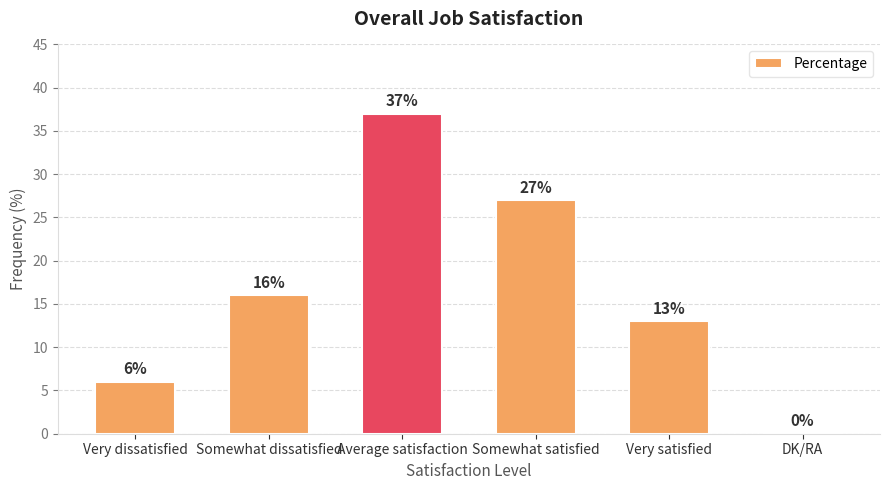

What value does the data have at Average satisfaction?

37